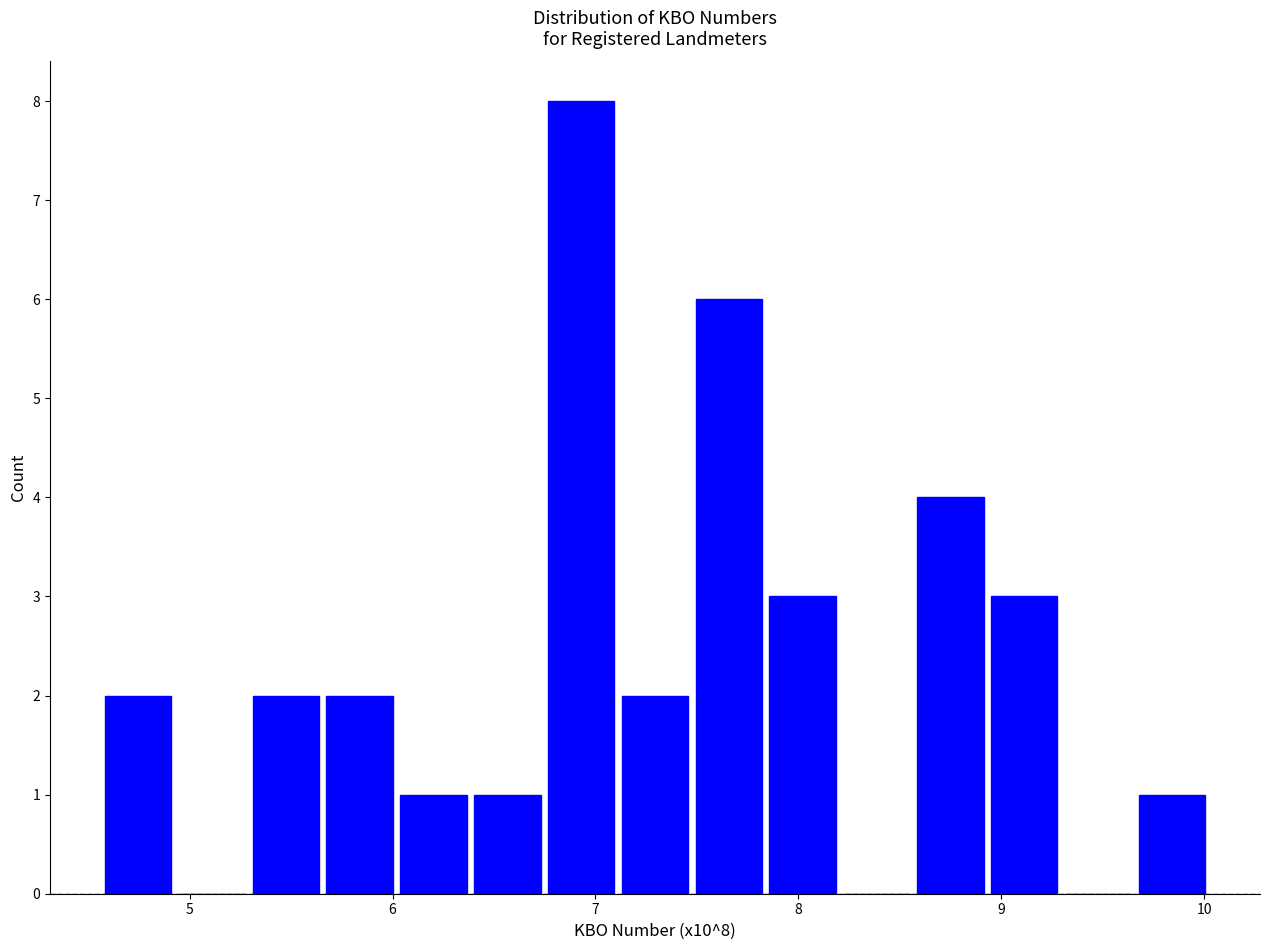

Around what value on the x-axis is the tallest bar? Give the approximate position of its centre, as read against the axis.

6.9